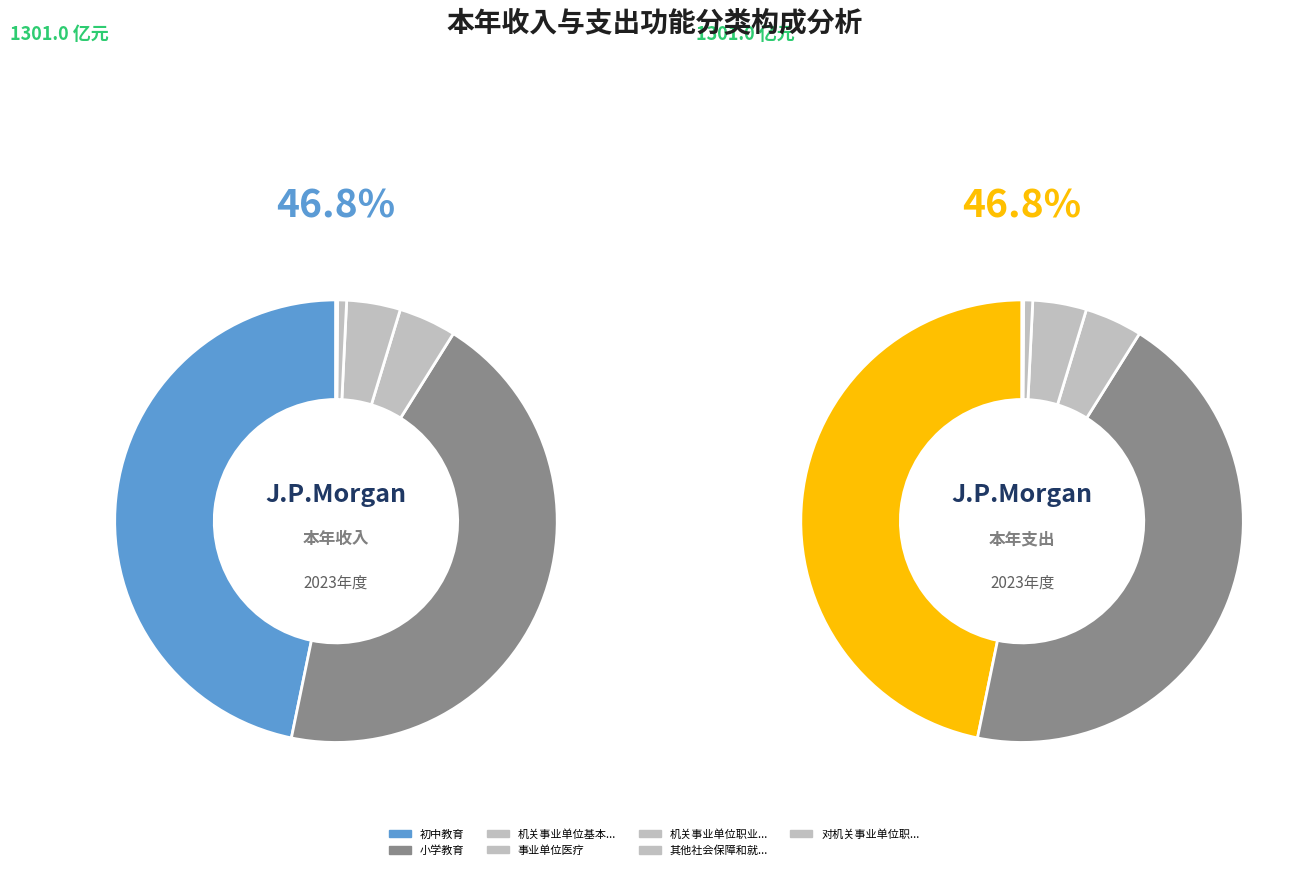

Rank the categories by value from highest to lowest.

初中教育, 小学教育, 机关事业单位基本养老保险缴费支出, 事业单位医疗, 机关事业单位职业年金缴费支出, 其他社会保障和就业支出, 对机关事业单位职业年金的补助